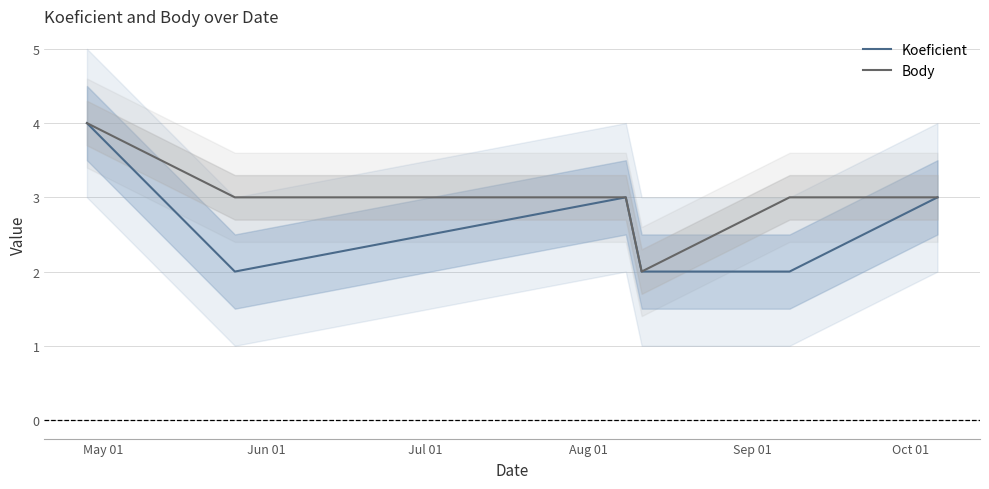

Reading right to left, list all the values displayed in this chart.

Koeficient: 3	2	2	3	2	4
Body: 3	3	2	3	3	4